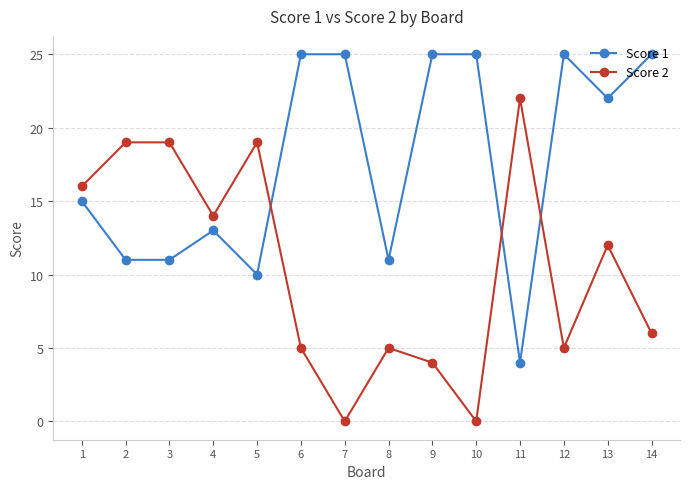

Count the number of data series in this chart.

2